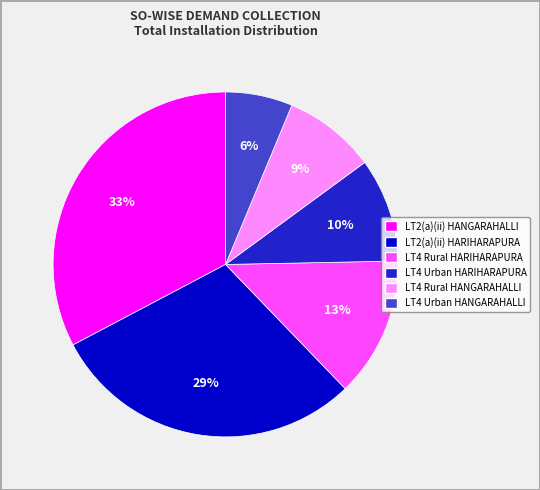

Which slice is the largest?

LT2(a)(ii) HANGARAHALLI